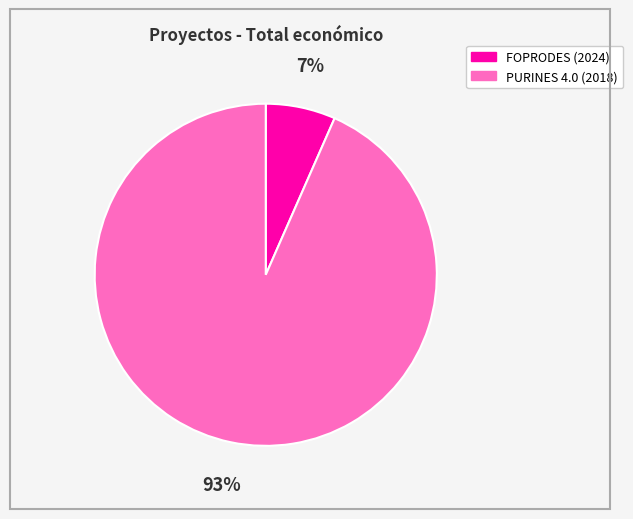

Is there any slice that represents more than half of the pie?

Yes